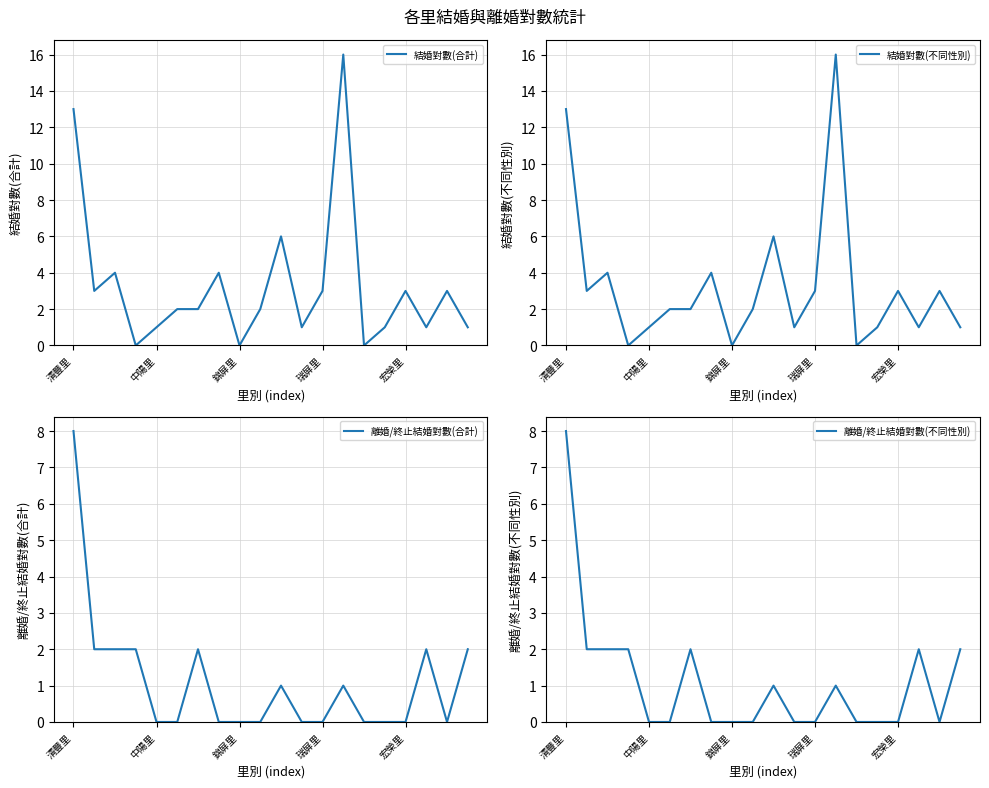

How many interior local peaks does the 離婚/終止結婚對數(合計) series have?

4